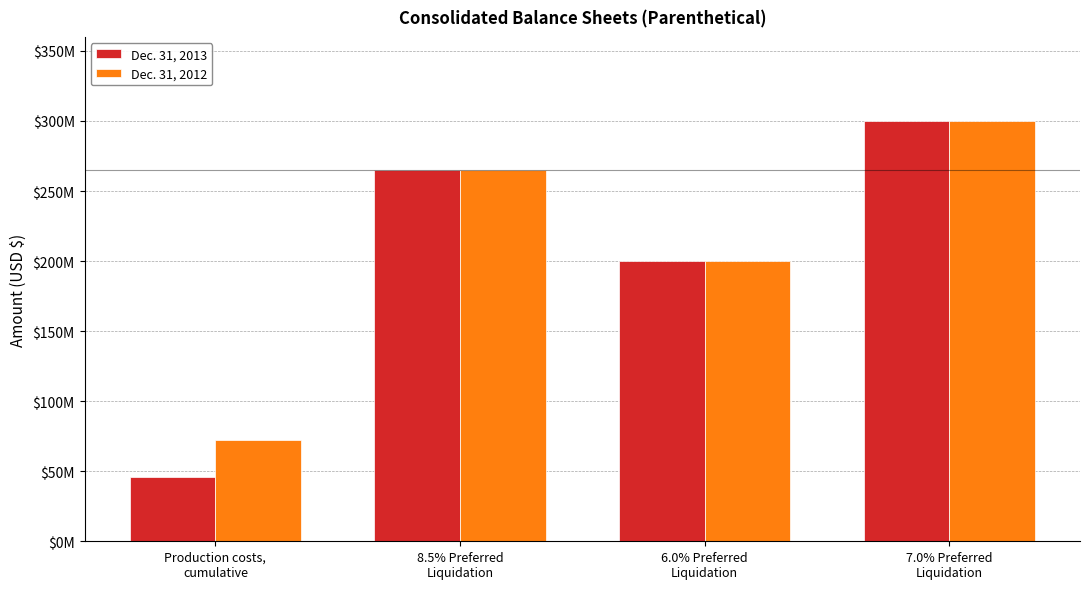

What is the difference between the maximum and minimum values in the Dec. 31, 2013 series?

254400000